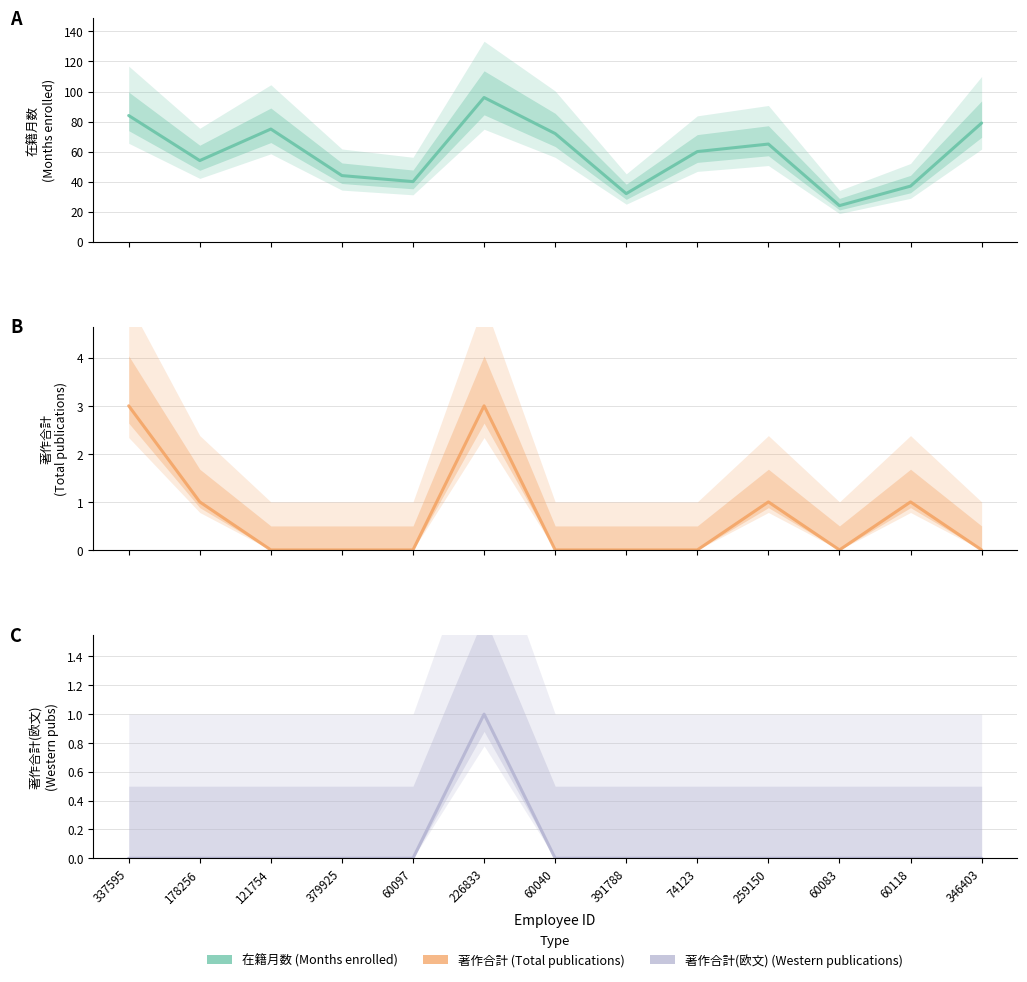

Reading left to right, transcribe all the data shown in this chart.

在籍月数: 337595=84	178256=54	121754=75	379925=44	60097=40	226833=96	60040=72	391788=32	74123=60	259150=65	60083=24	60118=37	346403=79
著作合計: 337595=3	178256=1	121754=0	379925=0	60097=0	226833=3	60040=0	391788=0	74123=0	259150=1	60083=0	60118=1	346403=0
著作合計(欧文): 337595=0	178256=0	121754=0	379925=0	60097=0	226833=1	60040=0	391788=0	74123=0	259150=0	60083=0	60118=0	346403=0